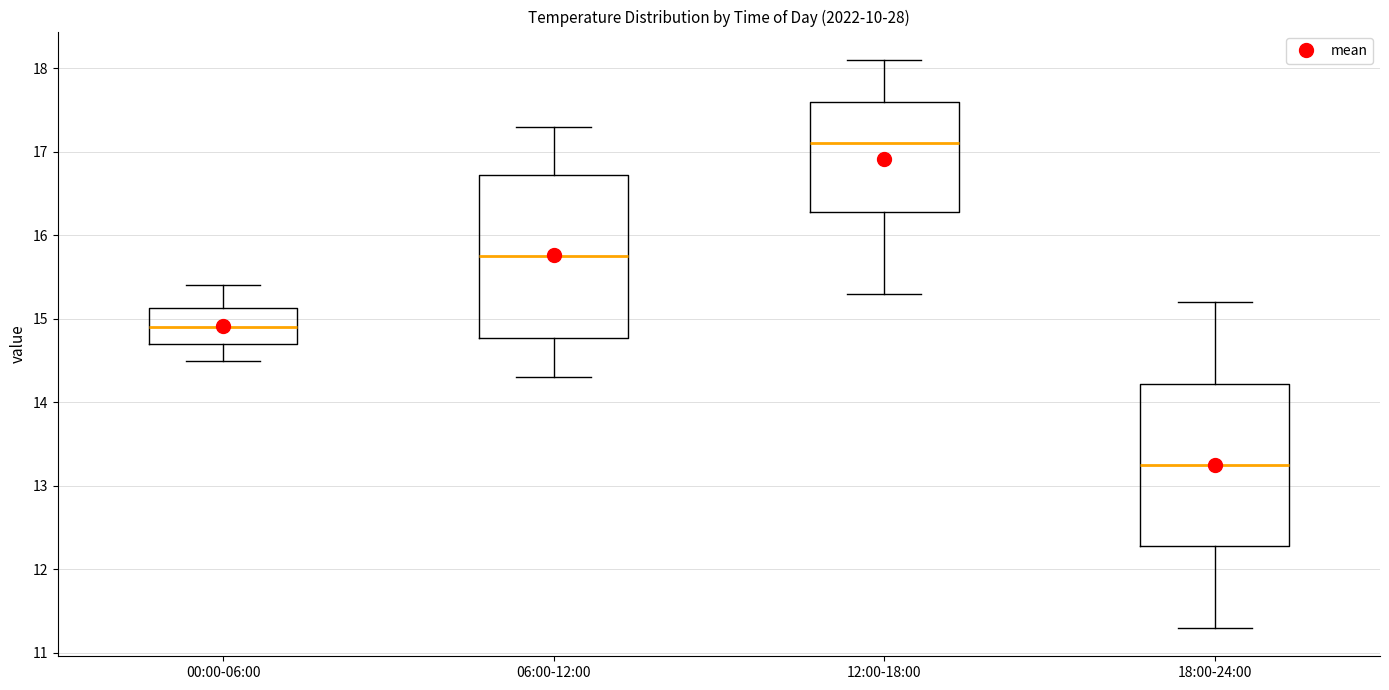

Reading left to right, read every box against the y-axis: the position of its median line, the range the box covers, and the ends of its whiskers. The values are not printed on the chart, so give them approximately, as read against the axis.

00:00-06:00: median 14.9, box 14.7 to 15.1, whiskers 14.5 to 15.4
06:00-12:00: median 15.8, box 14.8 to 16.7, whiskers 14.3 to 17.3
12:00-18:00: median 17.1, box 16.3 to 17.6, whiskers 15.3 to 18.1
18:00-24:00: median 13.3, box 12.3 to 14.2, whiskers 11.3 to 15.2